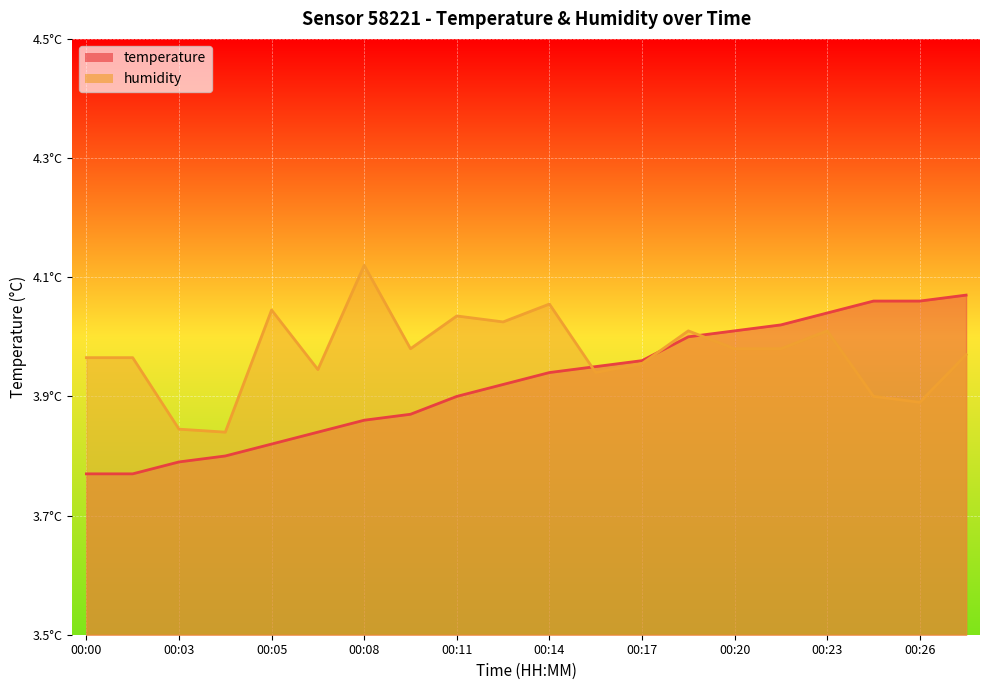

What are all the series names shown in the legend?

temperature, humidity